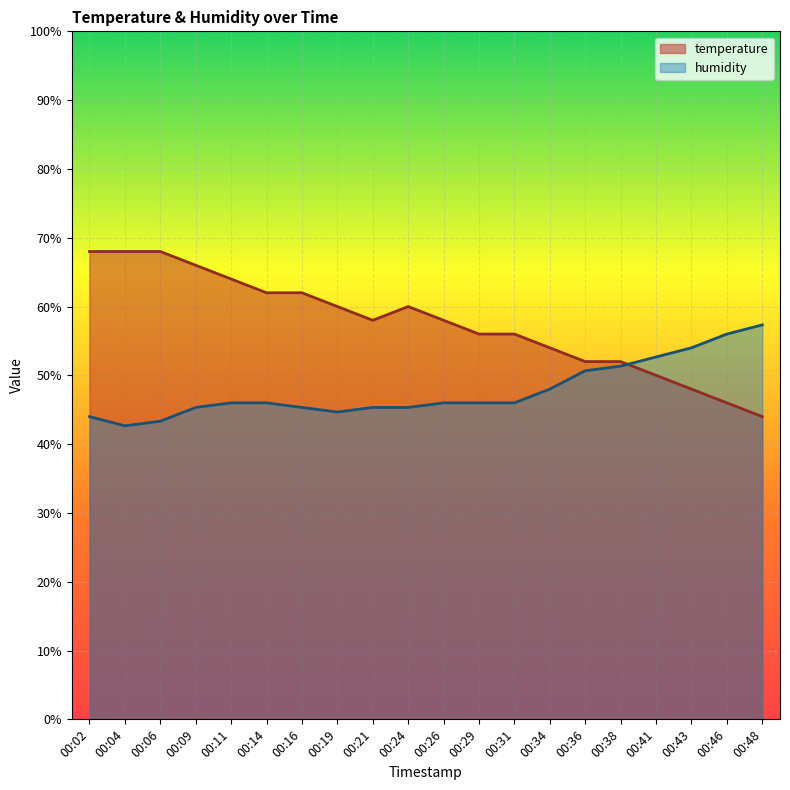

How many times do humidity and temperature cross each other?

1